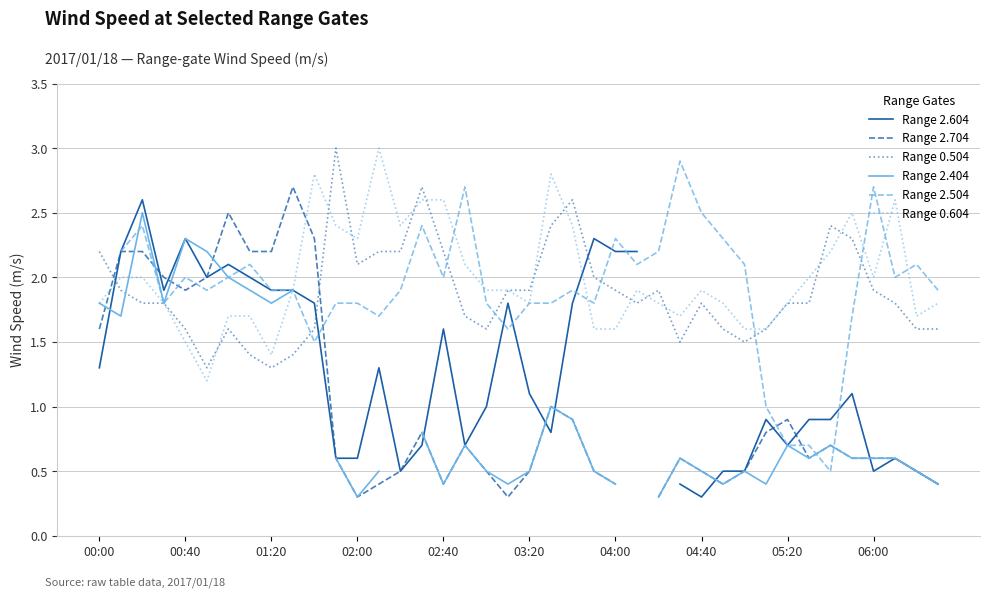

The value of Range 0.604 at 03:20 is 2.7. True or false?

False